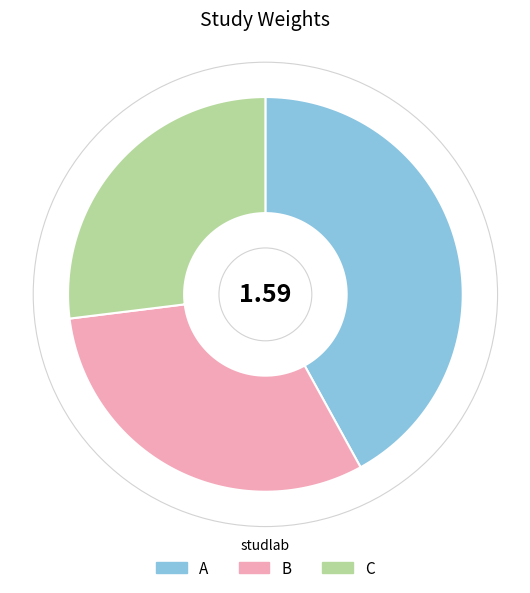

How many segments does this pie chart have?

3